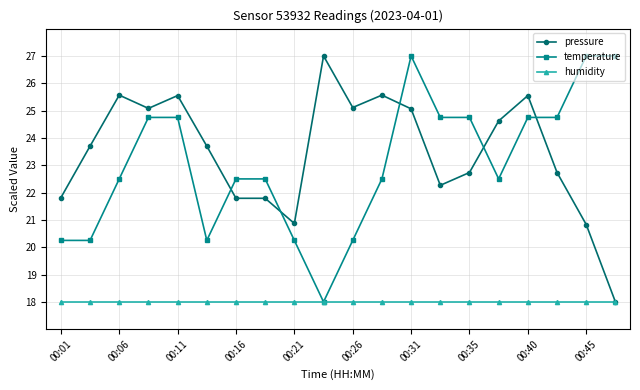

What is the lowest value of the temperature series?

18.0